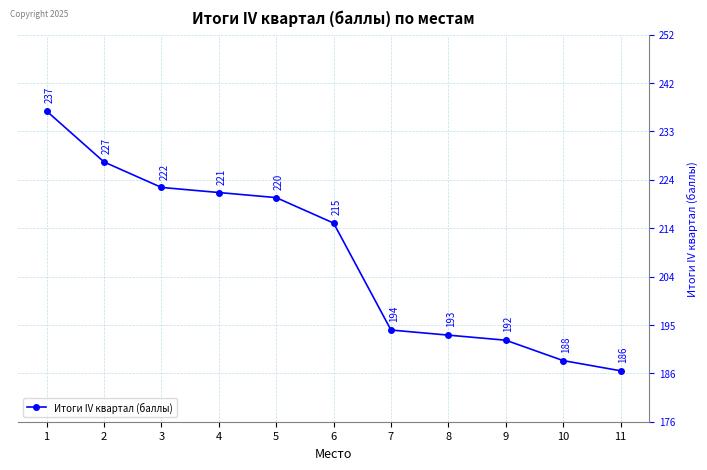

How many data points does each series have?

11